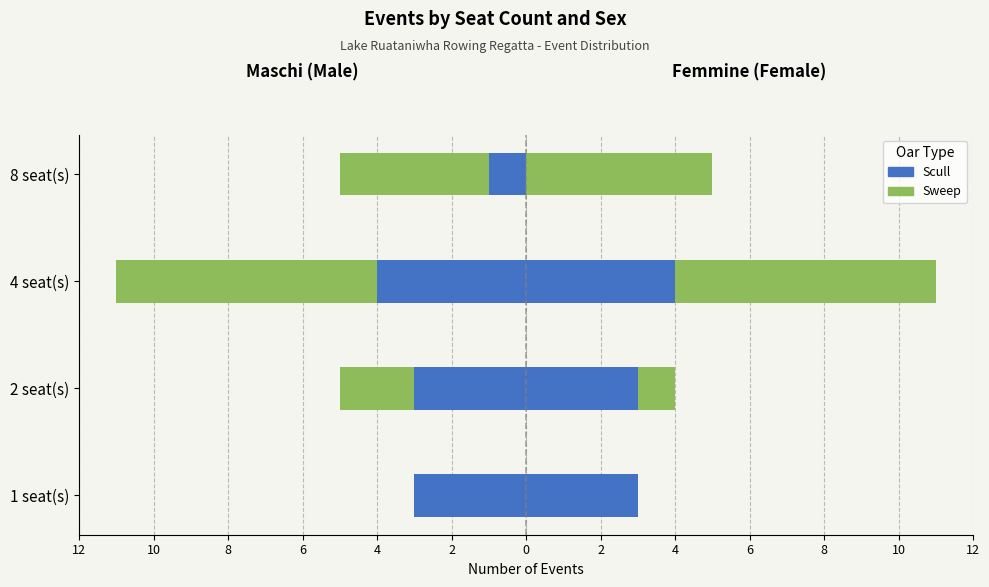

How many groups of bars are there?

4